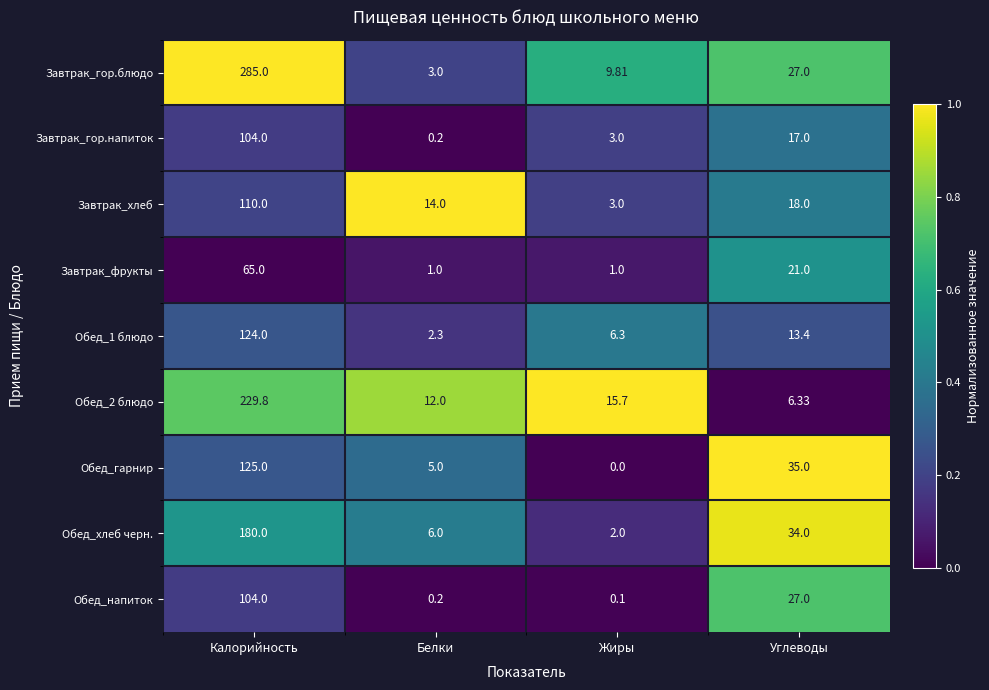

Rank the categories by Завтрак_гор.блюдо value from highest to lowest.

Калорийность, Углеводы, Жиры, Белки